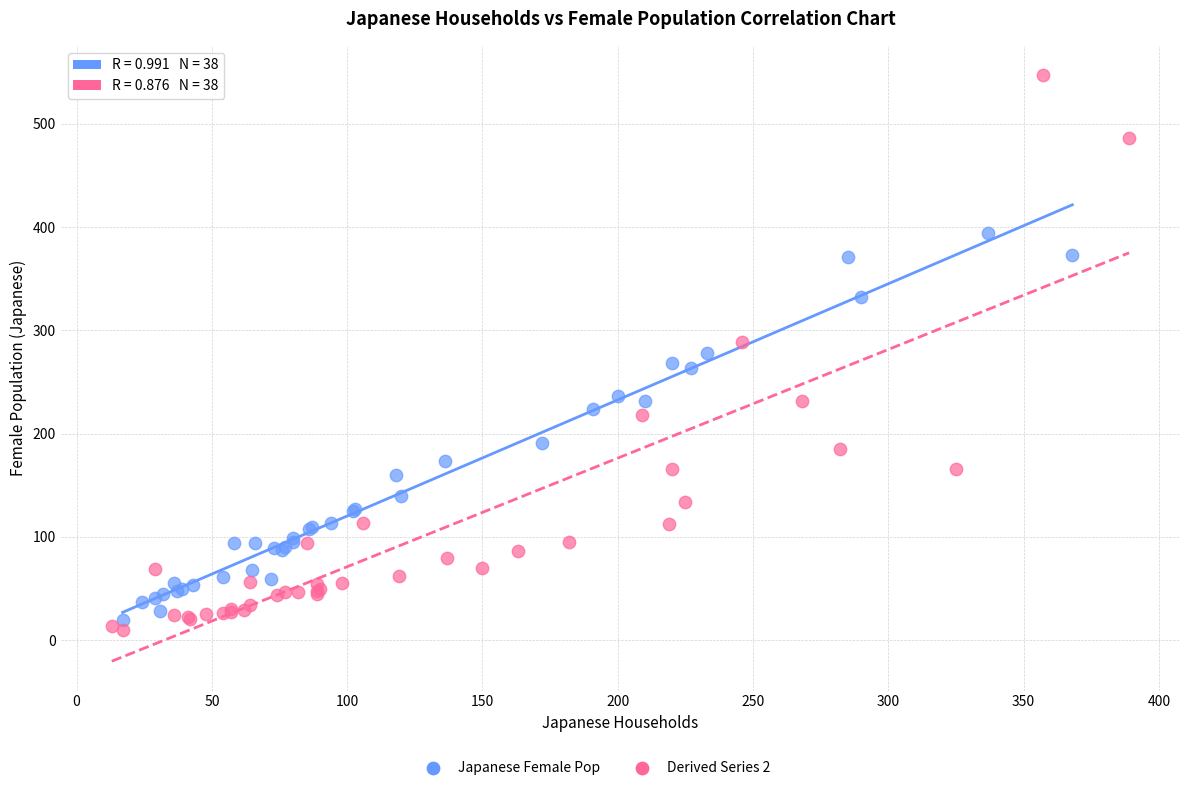

Which series has the largest Y range (max minus min)?

Derived Series 2